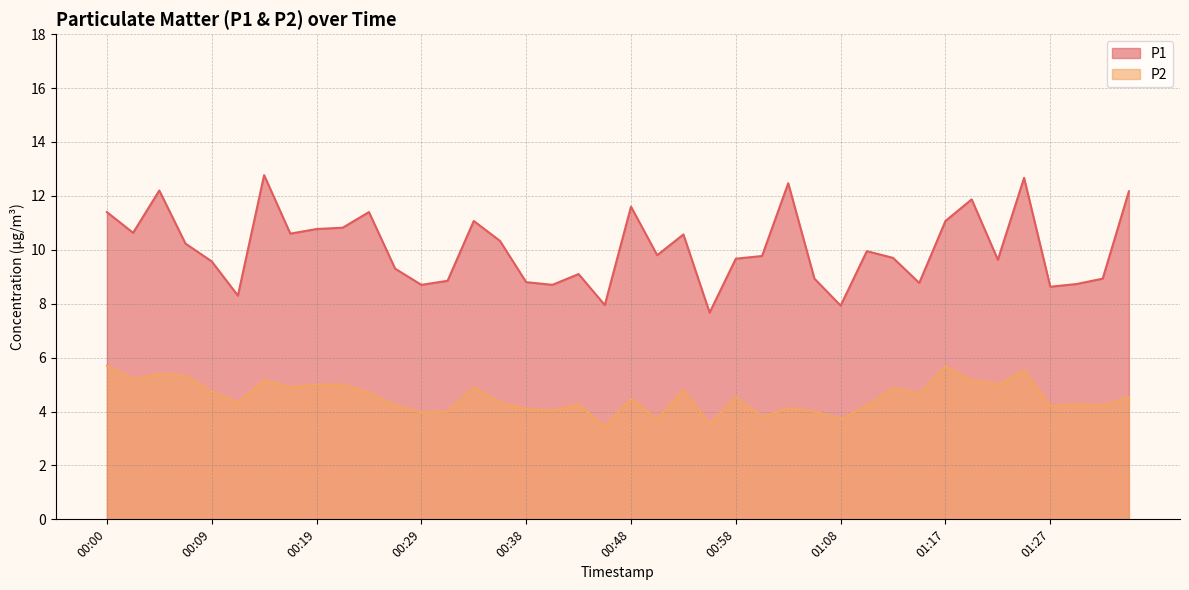

Reading right to left, list all the values displayed in this chart.

P1: 12.2	8.9	8.7	8.6	12.7	9.6	11.9	11.1	8.8	9.7	9.9	7.9	8.9	12.5	9.8	9.7	7.7	10.6	9.8	11.6	8.0	9.1	8.7	8.8	10.3	11.1	8.8	8.7	9.3	11.4	10.8	10.8	10.6	12.8	8.3	9.6	10.2	12.2	10.6	11.4
P2: 4.5	4.2	4.3	4.2	5.5	5.0	5.2	5.7	4.7	4.9	4.2	3.7	4.0	4.1	3.8	4.5	3.5	4.8	3.7	4.5	3.5	4.3	4.0	4.1	4.3	4.9	4.0	4.0	4.2	4.7	5.0	5.0	4.9	5.2	4.3	4.8	5.3	5.4	5.2	5.7